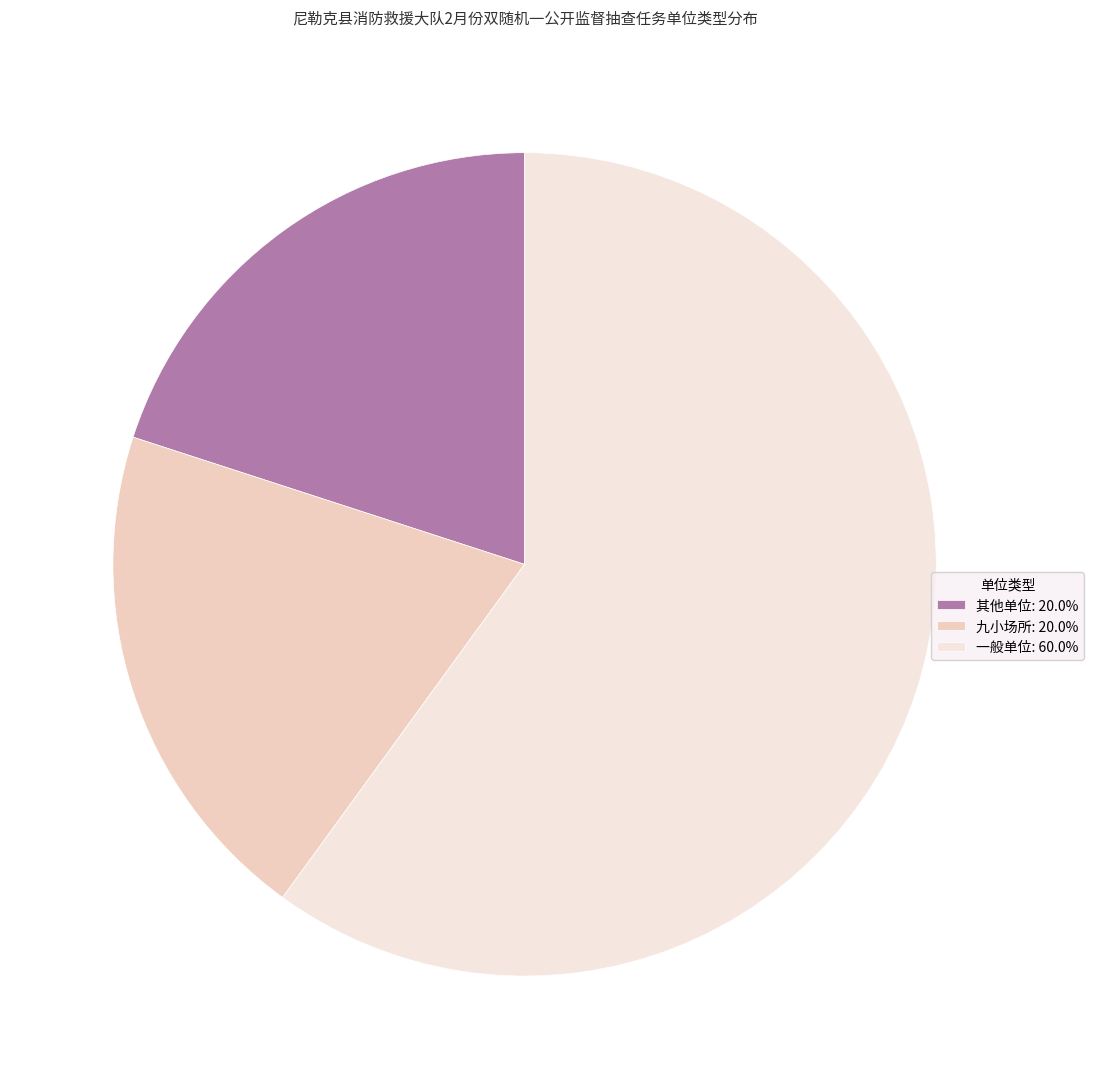

How many slices are in this pie chart?

3